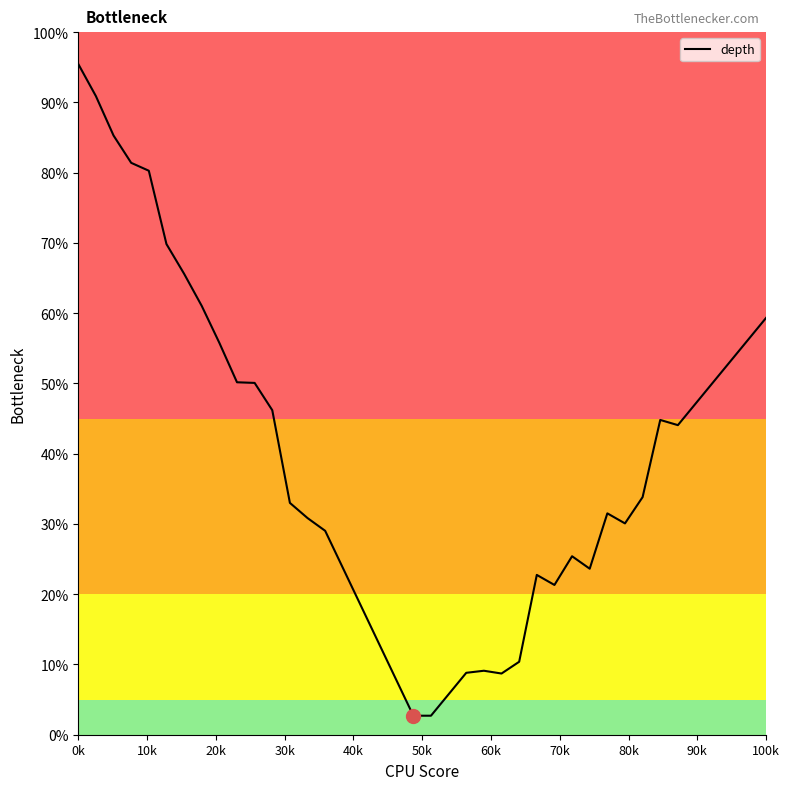

What is the minimum value shown in the chart?

2.7